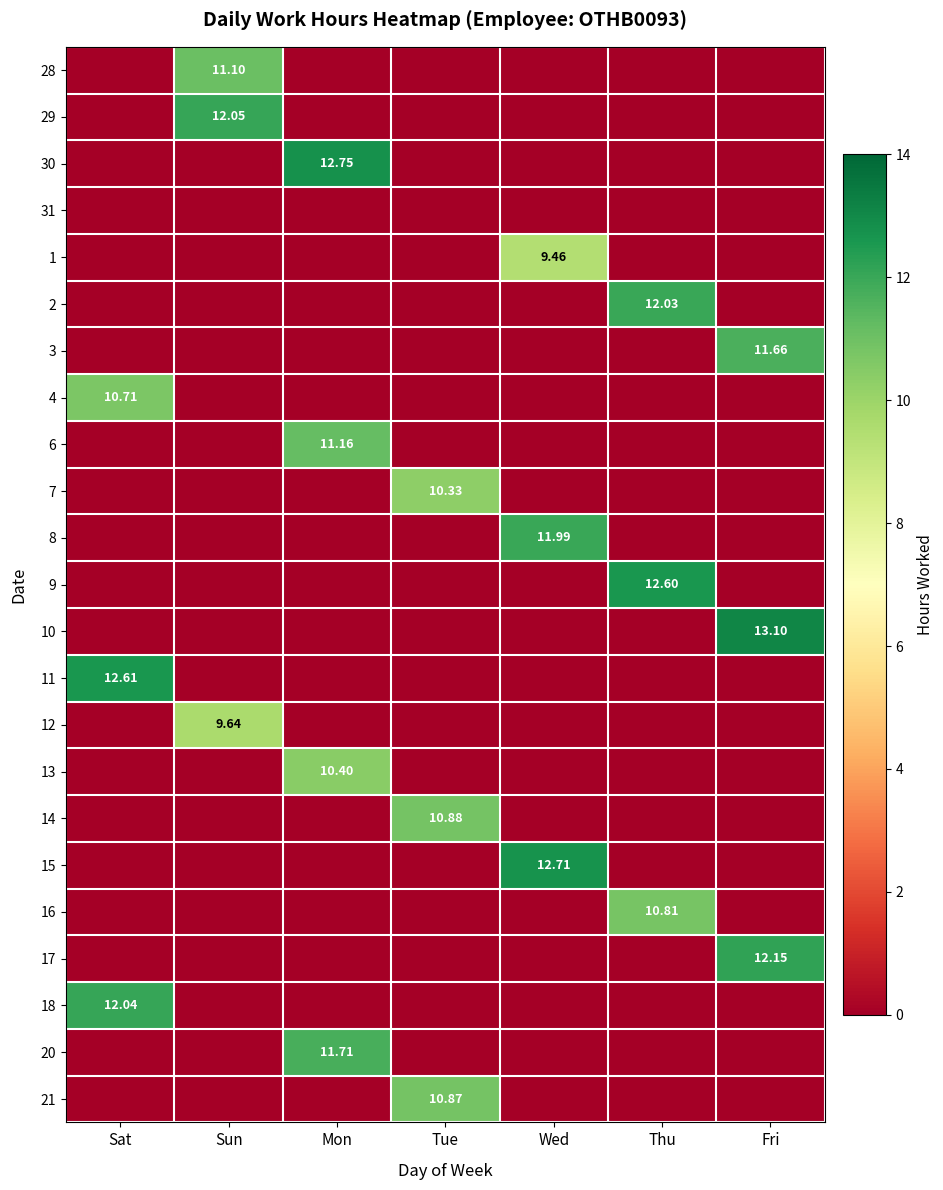

At Wed, list the series in order from smallest to largest.

28, 29, 30, 31, 2, 3, 4, 6, 7, 9, 10, 11, 12, 13, 14, 16, 17, 18, 20, 21, 1, 8, 15